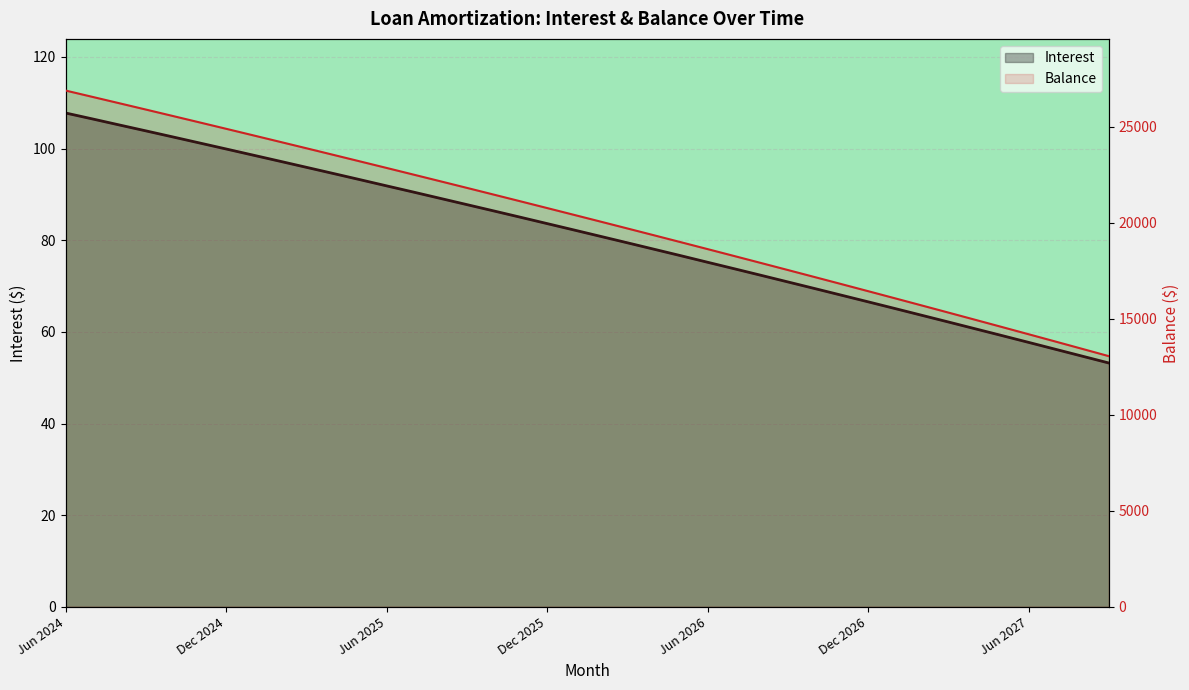

What is the label of the 25th point from the left?

Jun 2026